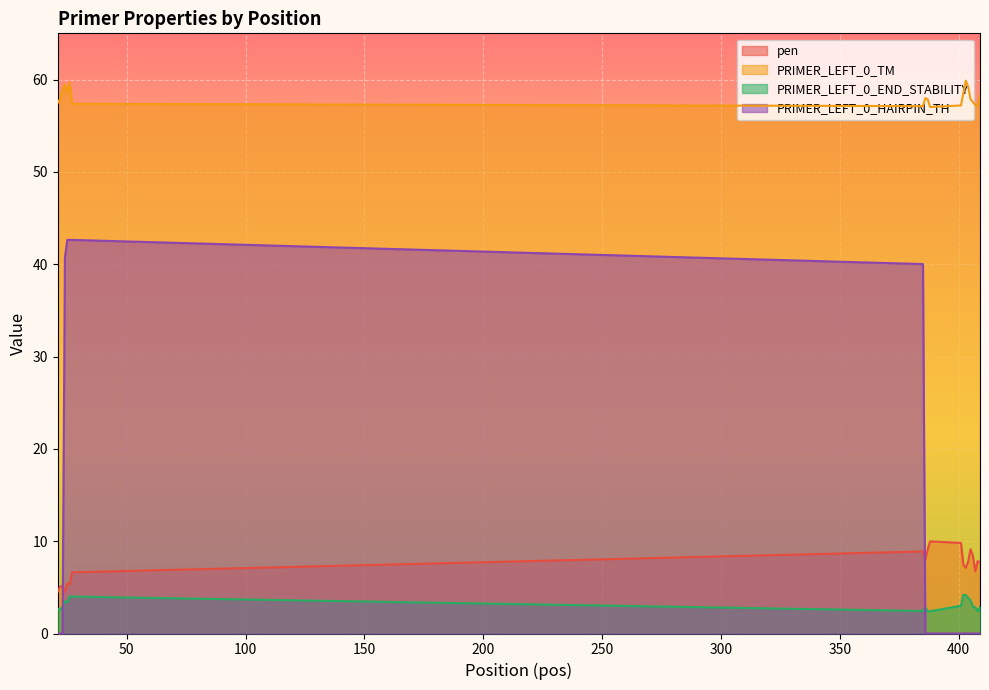

What is the average value of the pen series?

7.2